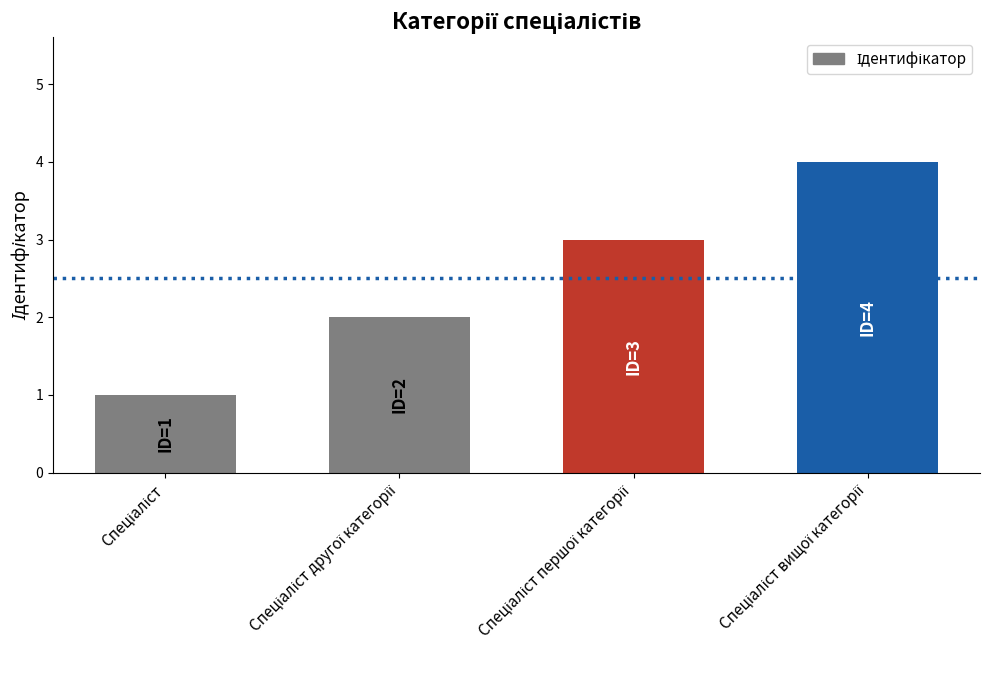

Does the chart contain stacked bars?

No